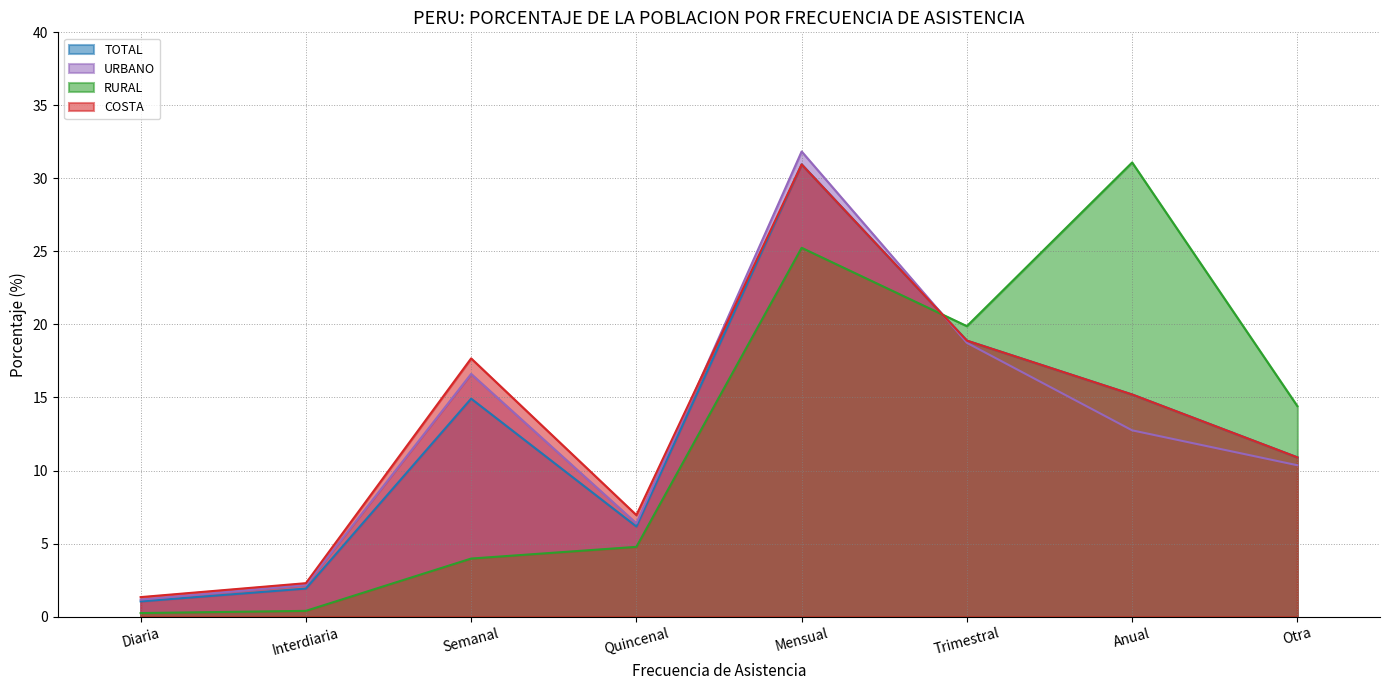

What is the label of the 3rd point from the right?

Trimestral